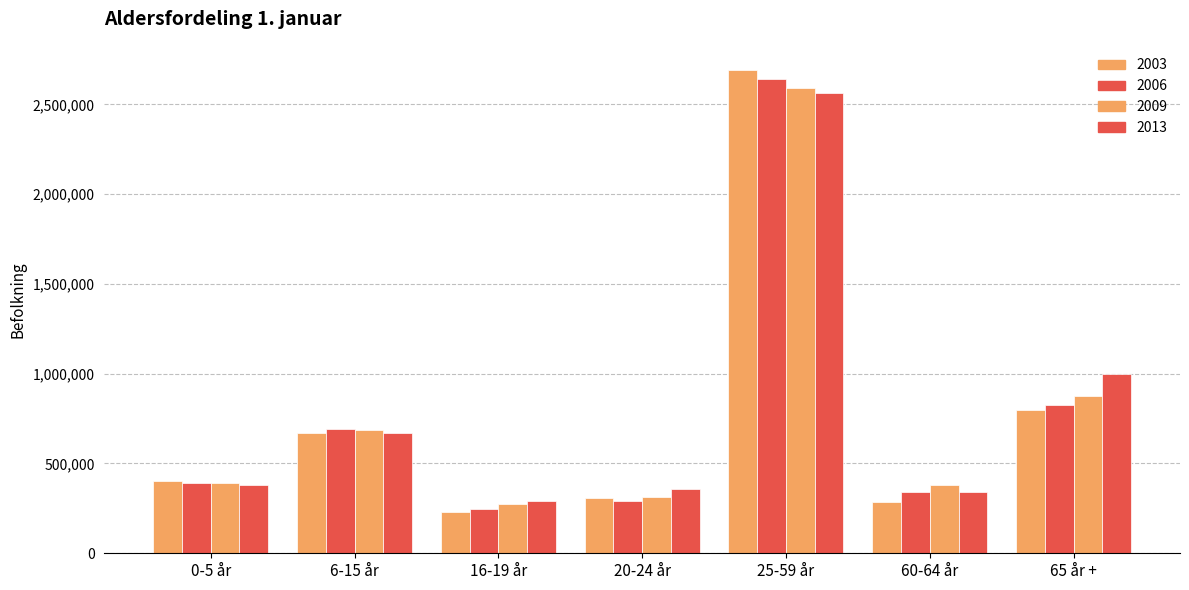

List the labels in order of 2006 value, smallest first.

16-19 år, 20-24 år, 60-64 år, 0-5 år, 6-15 år, 65 år +, 25-59 år